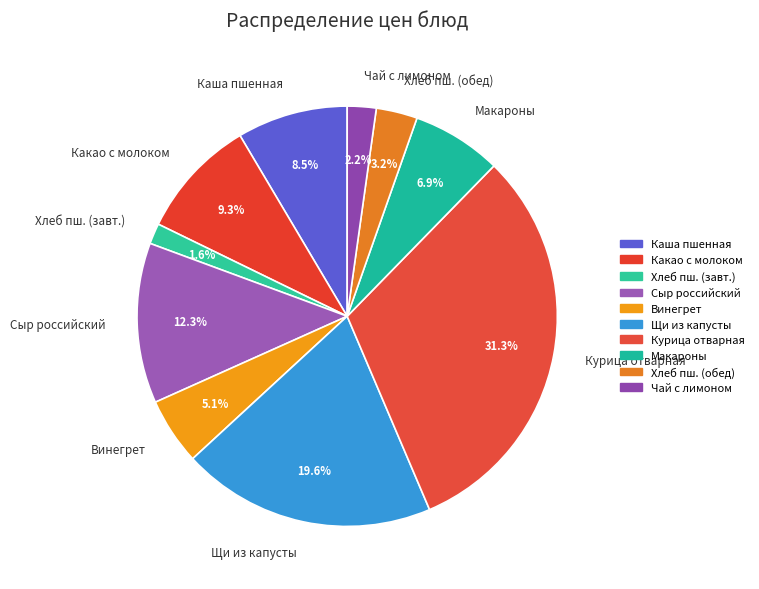

Is there any slice that represents more than half of the pie?

No